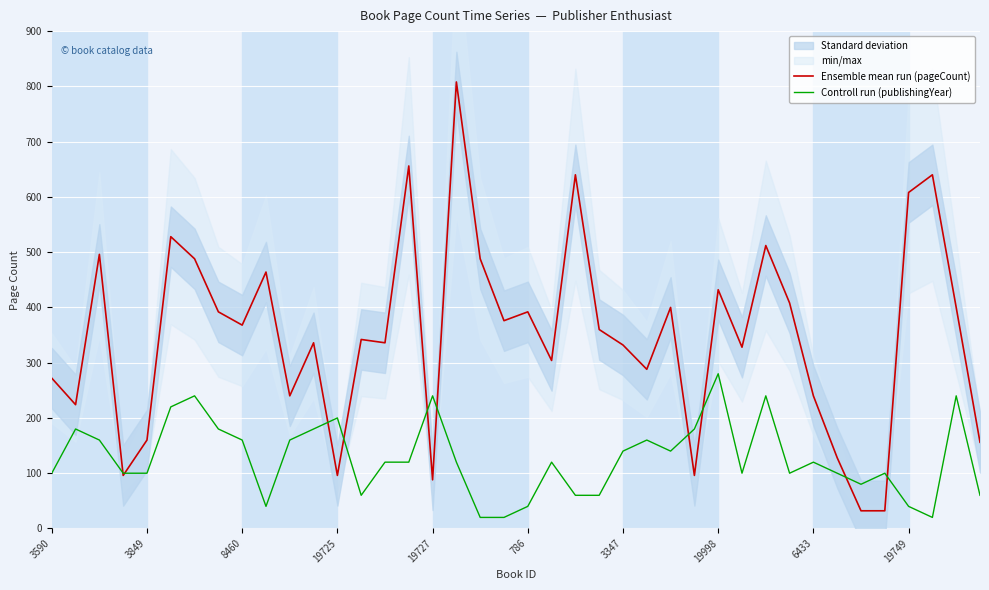

At which category does the chart reach its minimum across all series?

18